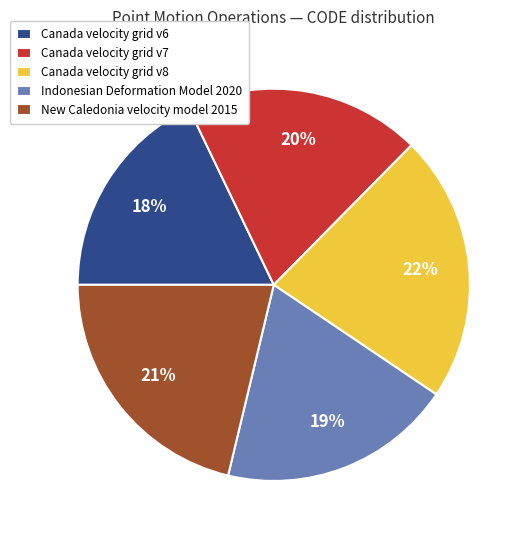

Is Canada velocity grid v7 the majority of the pie?

No